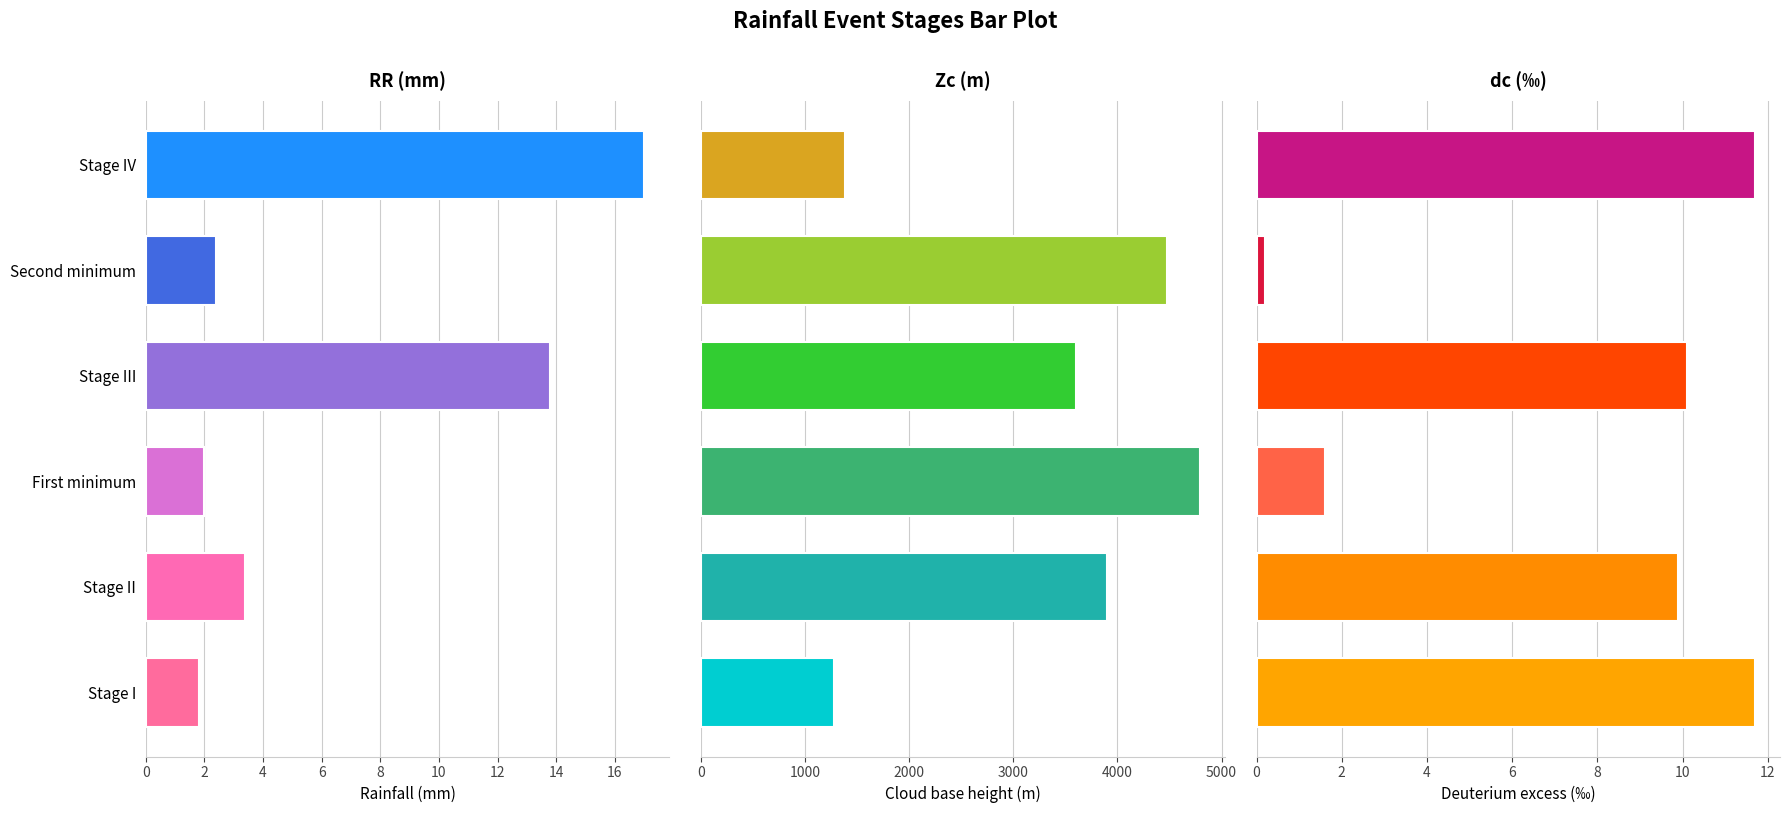

What is the value of the dc (‰) bar at the 5th from the left?

0.2